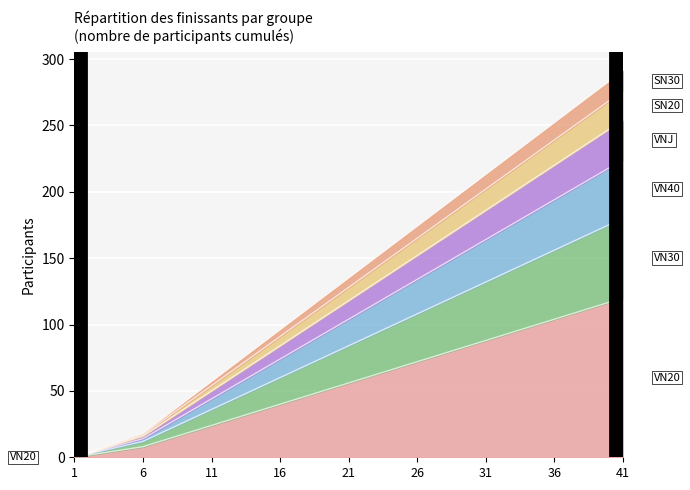

At which category does the chart reach its peak across all series?

41